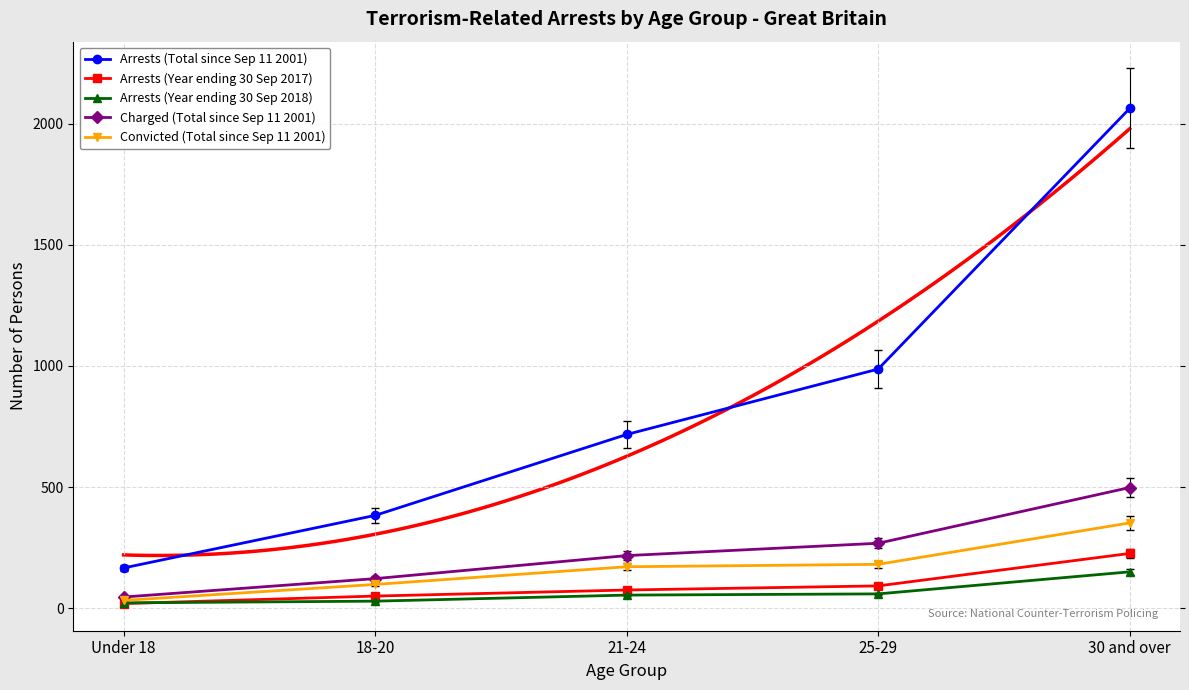

Reading left to right, extract all data points from this chart.

Arrests (Total since Sep 11 2001): 166	383	717	987	2063
Arrests (Year ending 30 Sep 2017): 19	50	75	92	226
Arrests (Year ending 30 Sep 2018): 22	29	54	59	150
Charged (Total since Sep 11 2001): 46	122	217	268	498
Convicted (Total since Sep 11 2001): 32	98	171	181	352